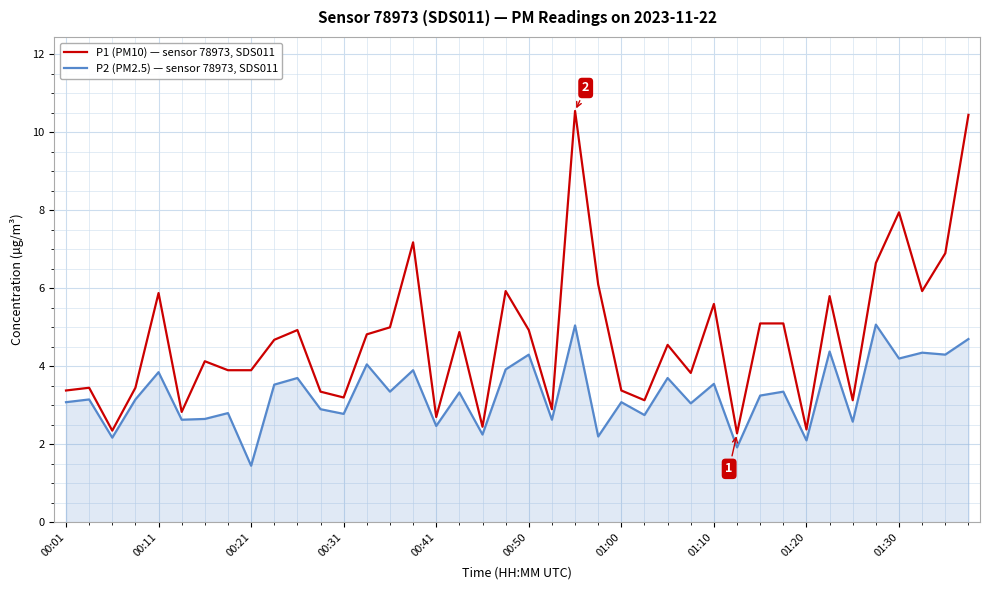

List the series in order of their overall mean, highest first.

P1 (PM10) — sensor 78973, SDS011, P2 (PM2.5) — sensor 78973, SDS011